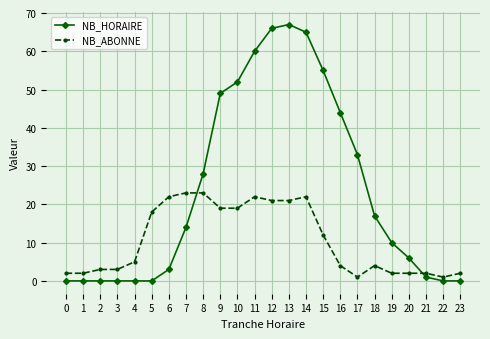

What is the value of the NB_HORAIRE point at the 17th from the left?

44